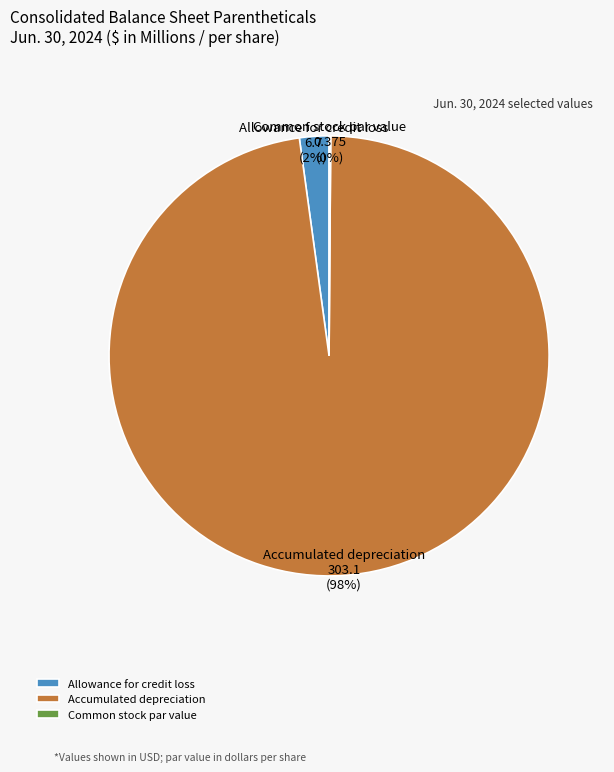

To the nearest percent, what percentage of the pie is Accumulated depreciation?

98%